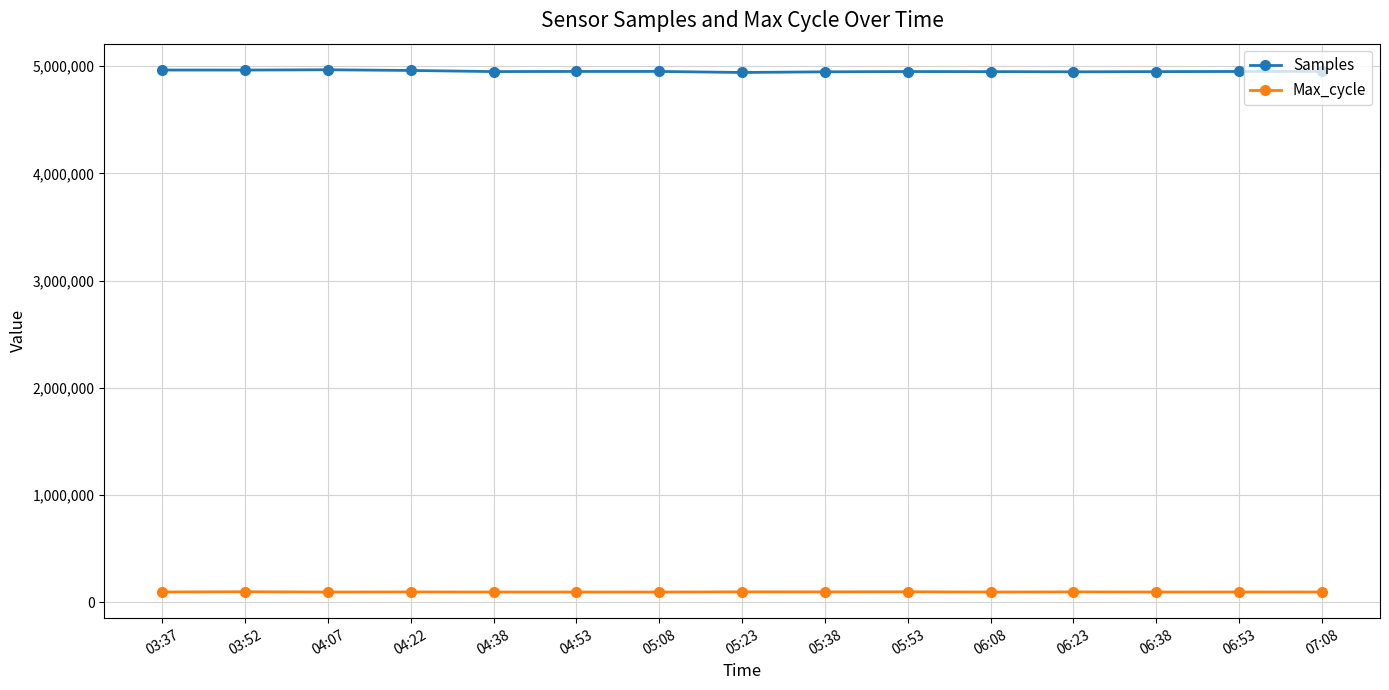

True or false: Max_cycle and Samples cross at least once.

False